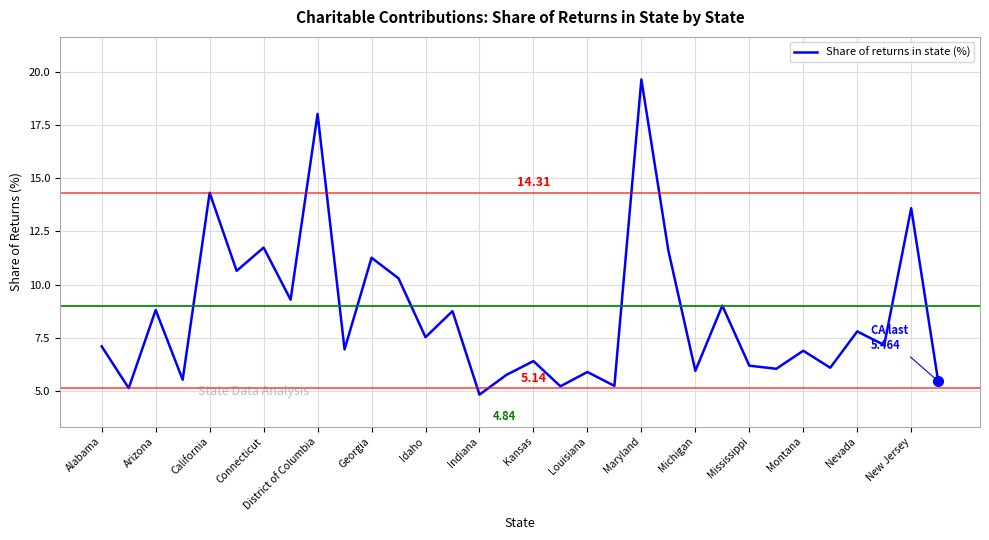

What is the difference between the maximum and minimum values?

14.8